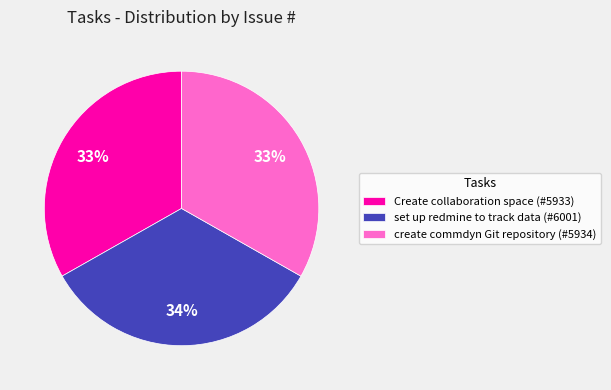

Is the sum of create commdyn Git repository (#5934) and Create collaboration space (#5933) greater than half?

Yes